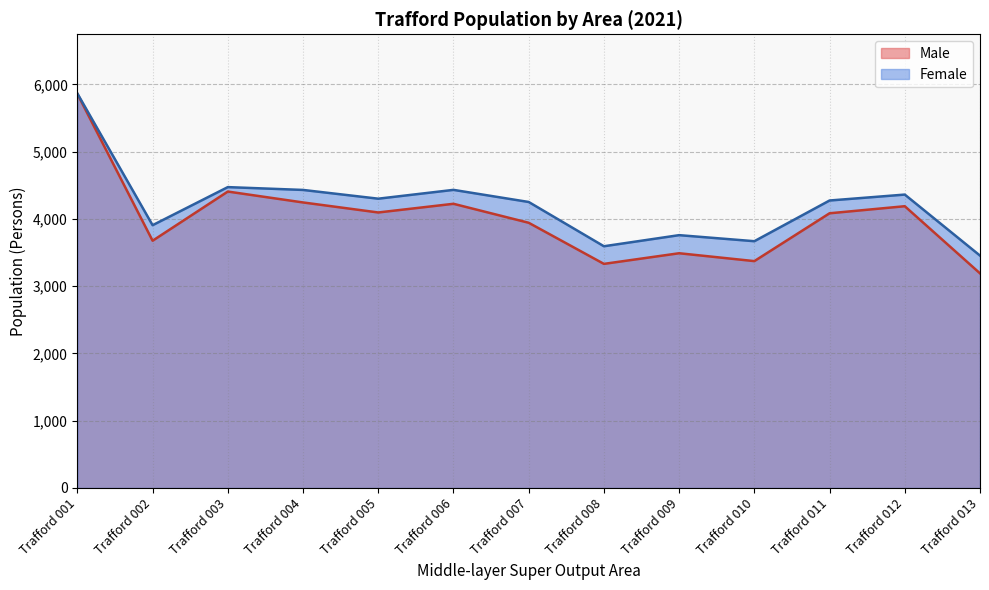

True or false: Female and Male intersect in this chart.

False